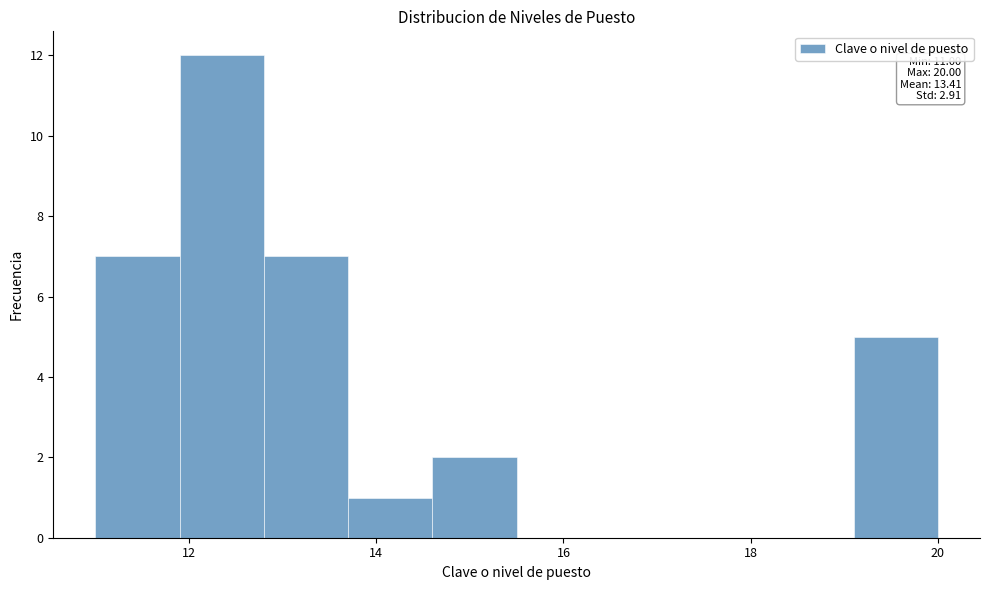

Over which range of the x-axis is the bar tallest?

11.9 to 12.8